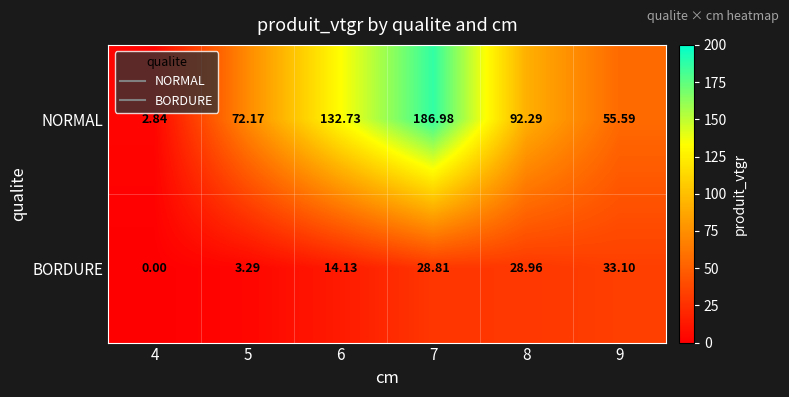

Between 5 and 6, which series saw the biggest shift?

NORMAL